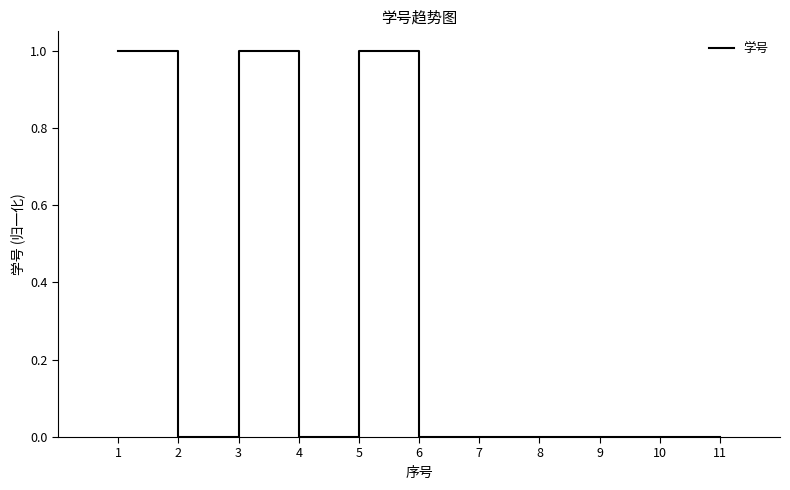

Is it true that the value at 3 is 1.0?

True